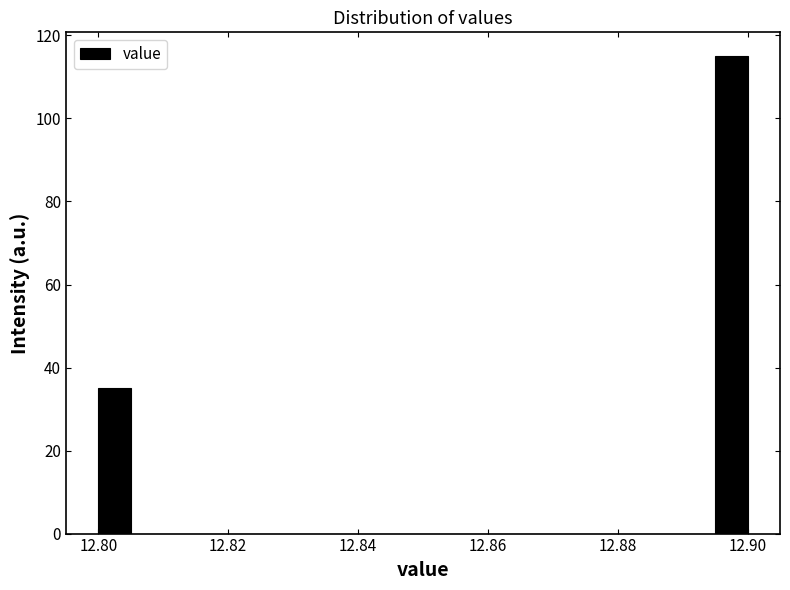

Read against the x-axis, roughly where is the centre of the tallest bar?

12.898